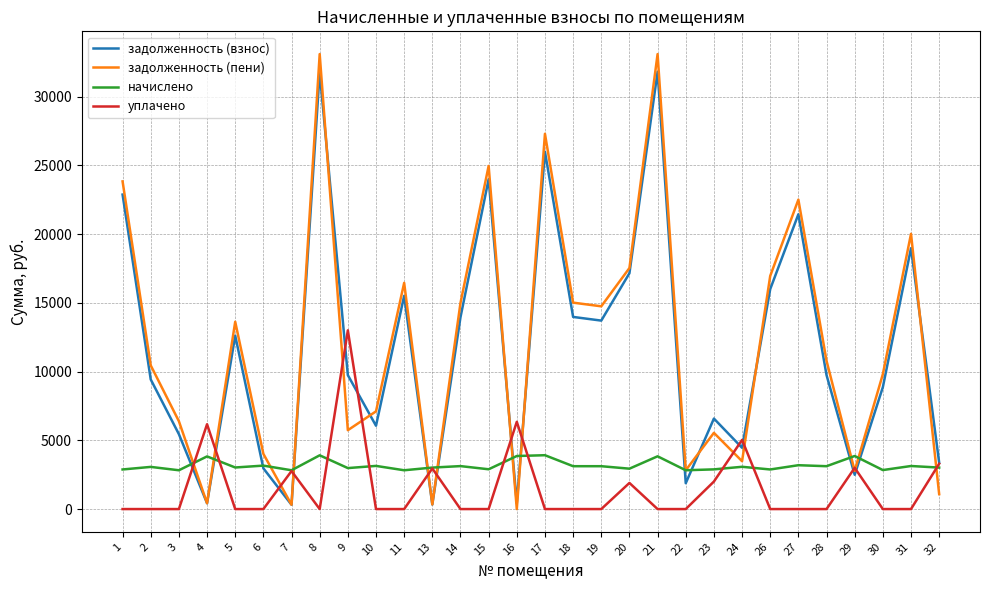

Between which two adjacent categories do задолженность (взнос) and уплачено first intersect?

3 and 4